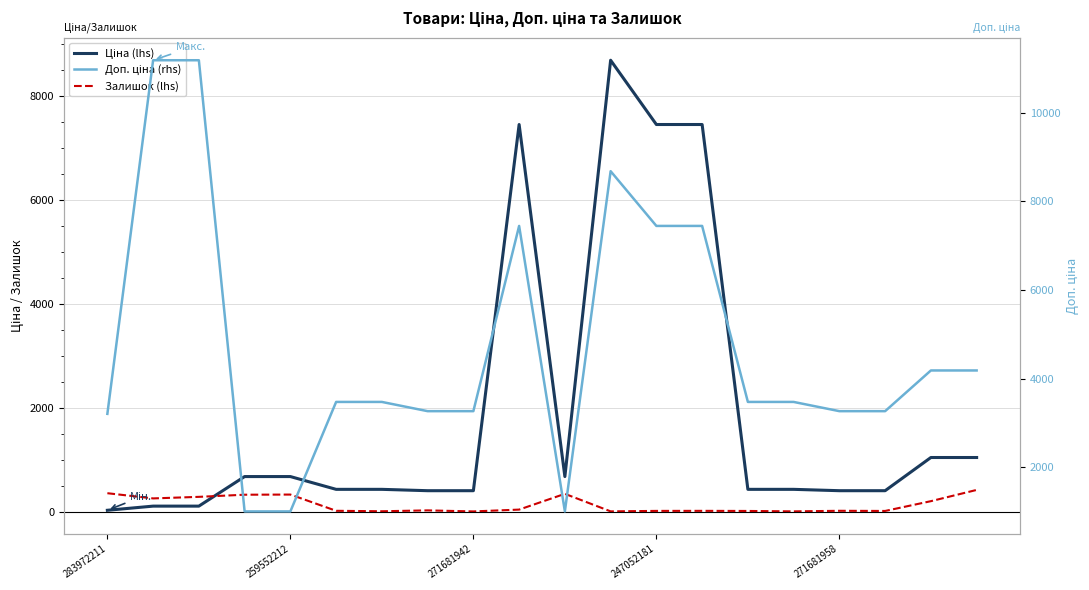

Does the chart have visible grid lines?

Yes